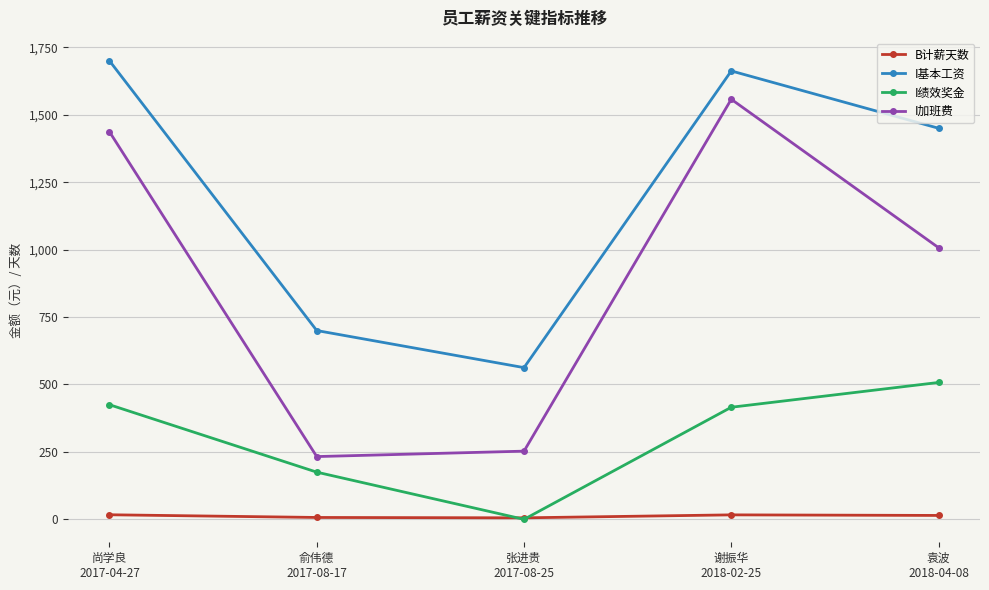

How many interior local peaks does the I基本工资 series have?

1